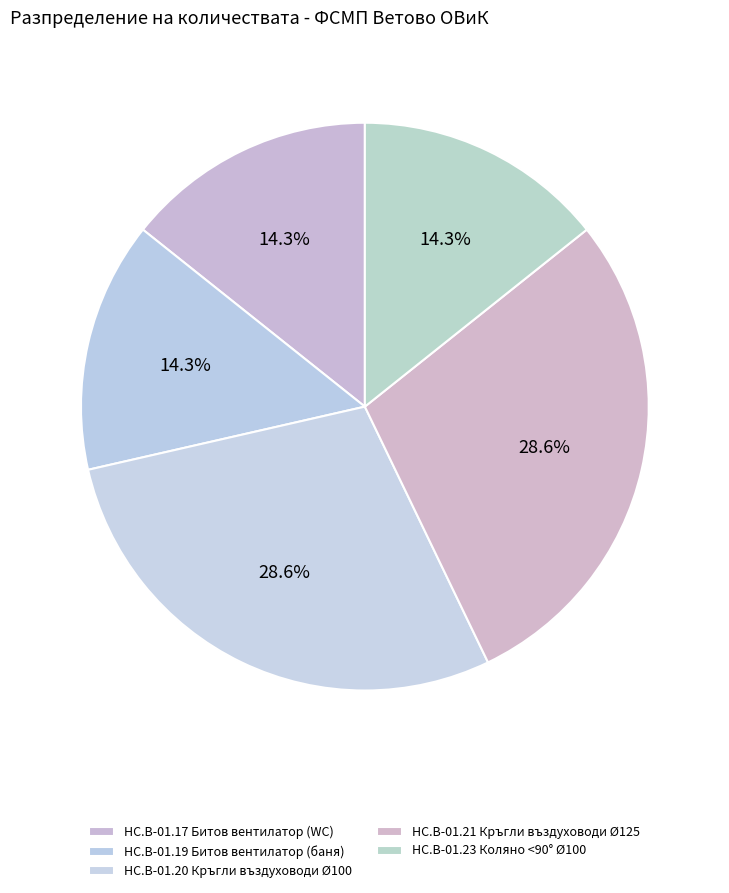

How many slices are in this pie chart?

5